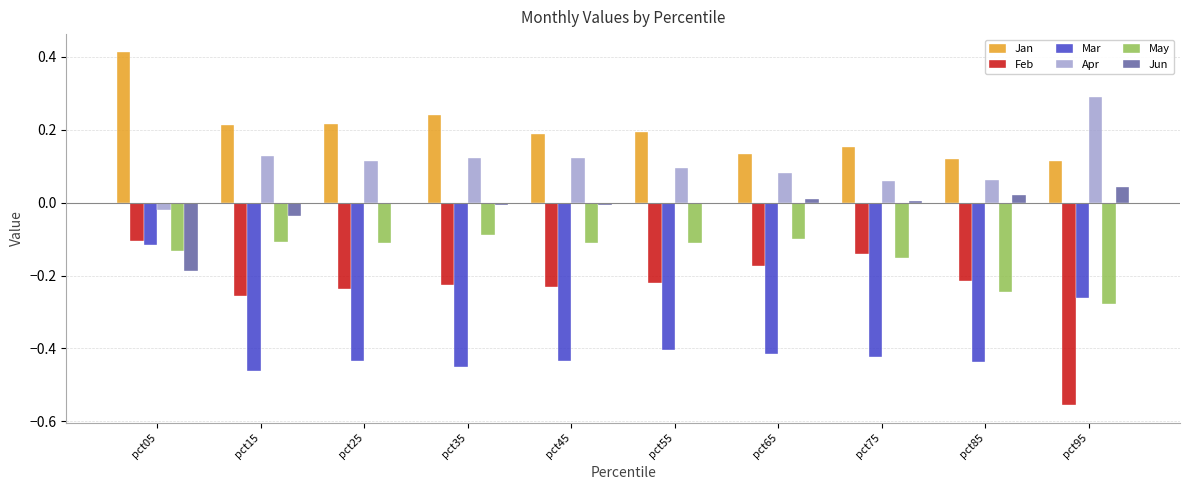

Is the value of Feb at pct15 greater than the value of Apr at pct45?

No